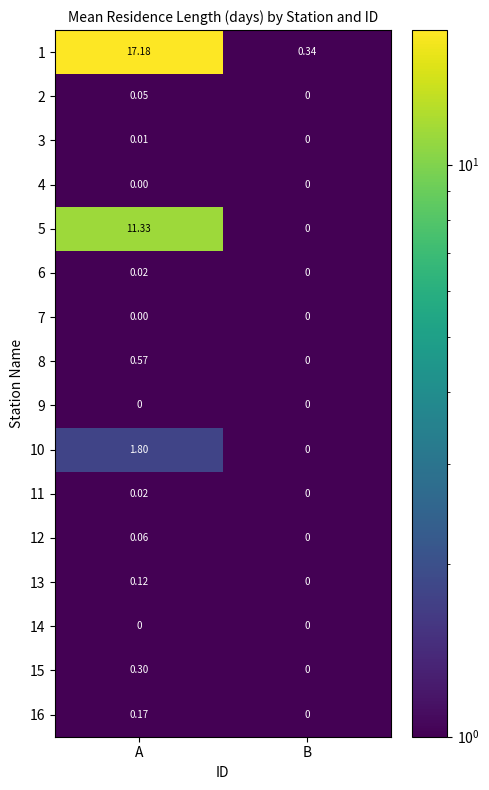

Which series has the largest range (max minus min)?

1